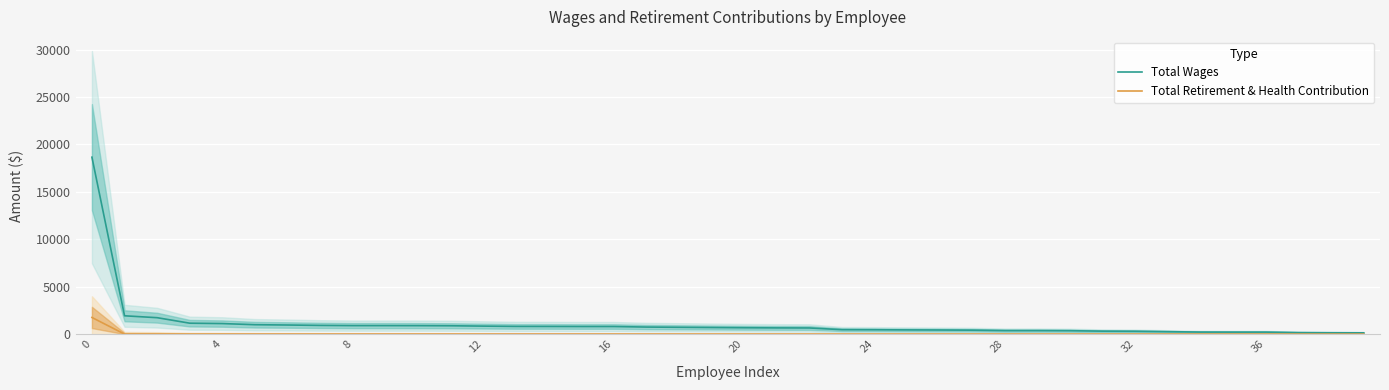

Which category has the lowest value in the Total Wages series?

39